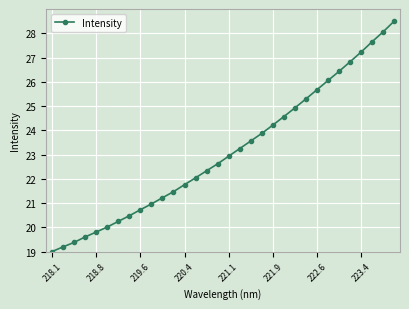

What is the value of the 21st point from the left?

24.2